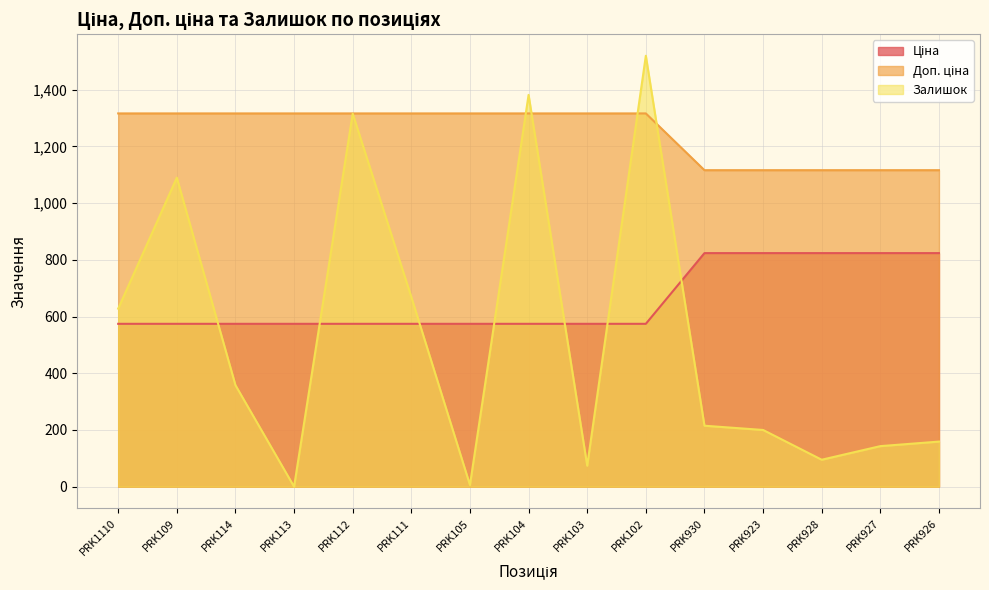

Reading left to right, extract all data points from this chart.

Ціна: 574.5	574.5	574.5	574.5	574.5	574.5	574.5	574.5	574.5	574.5	823.9	823.9	823.9	823.9	823.9
Доп. ціна: 1316.7	1316.7	1316.7	1316.7	1316.7	1316.7	1316.7	1316.7	1316.7	1316.7	1116.5	1116.5	1116.5	1116.5	1116.5
Залишок: 628.0	1090.0	358.0	0.0	1316.0	669.0	6.0	1382.0	74.0	1520.0	215.0	200.0	95.0	143.0	159.0